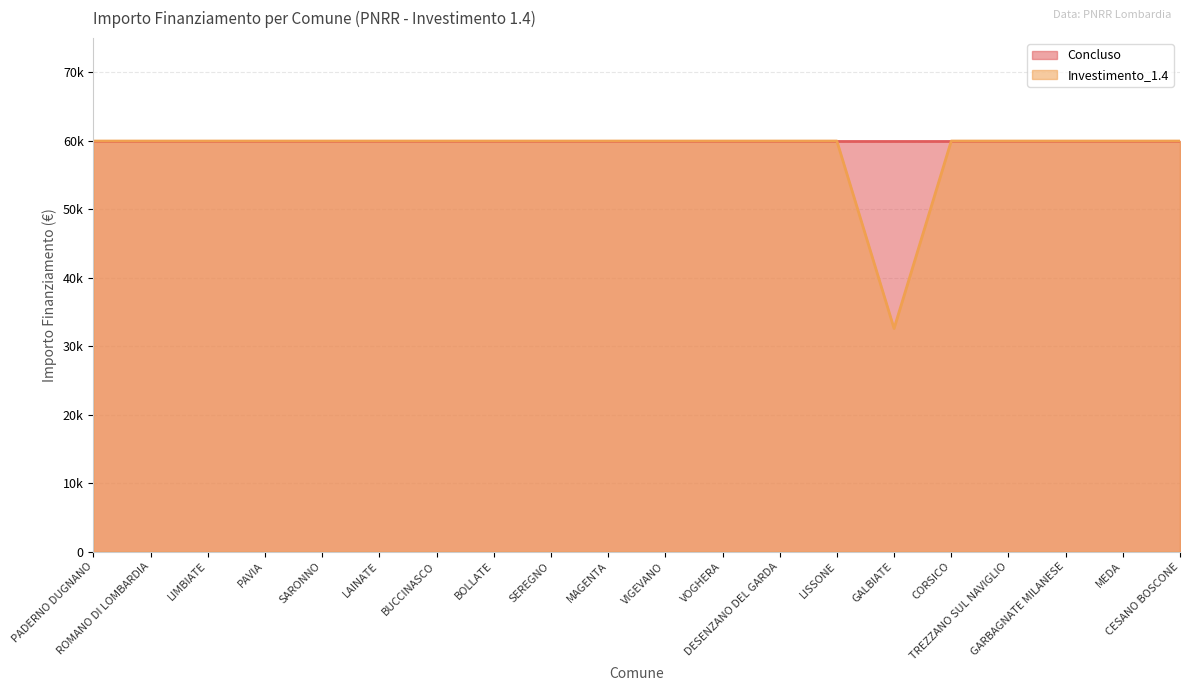

Reading left to right, transcribe all the data shown in this chart.

59966	59966	59966	59966	59966	59966	59966	59966	59966	59966	59966	59966	59966	59966	32589	59966	59966	59966	59966	59966